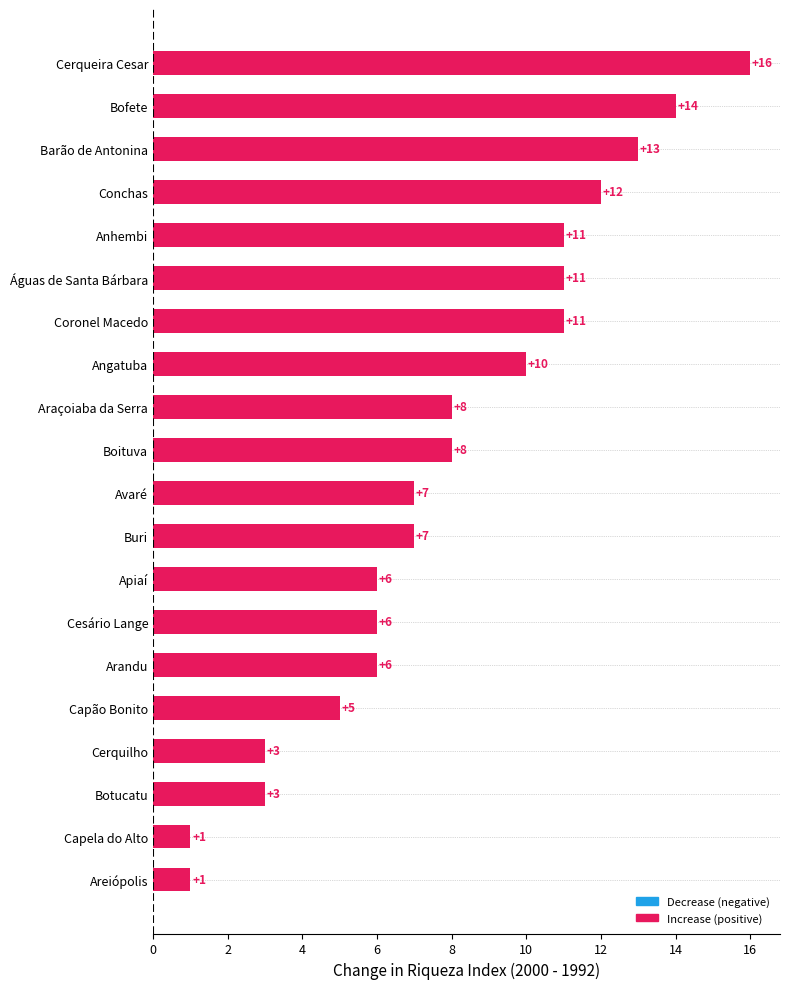

True or false: the data shows 2 at Botucatu.

False